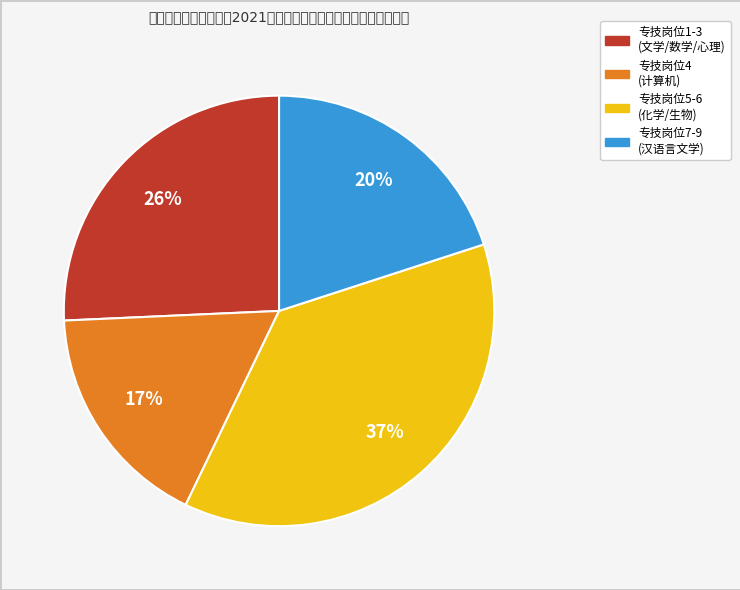

To the nearest percent, what is the difference between the largest and smallest slice percentages?

20%